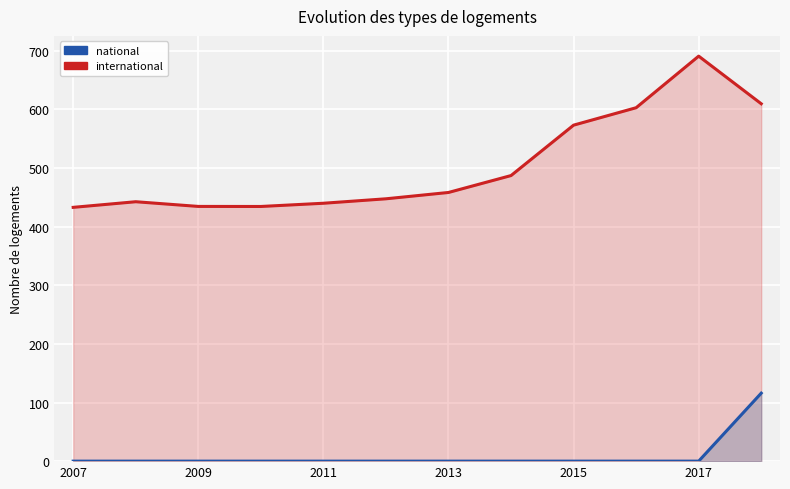

Rank the series by their maximum value, from highest to lowest.

international, national